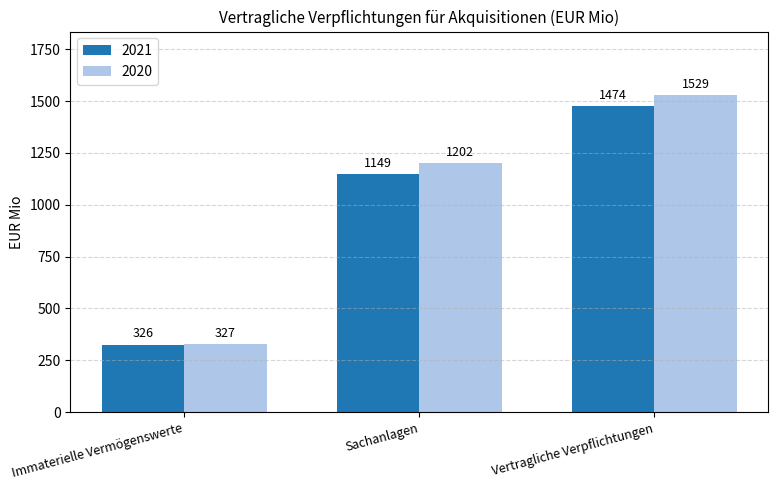

What is the sum of the 2020 values at Vertragliche Verpflichtungen and Sachanlagen?

2731